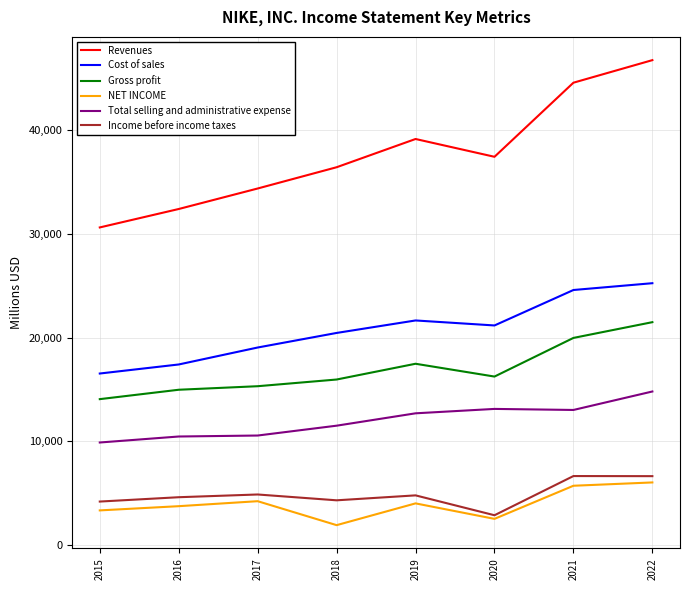

What is the difference between the maximum and minimum values in the Revenues series?

16109